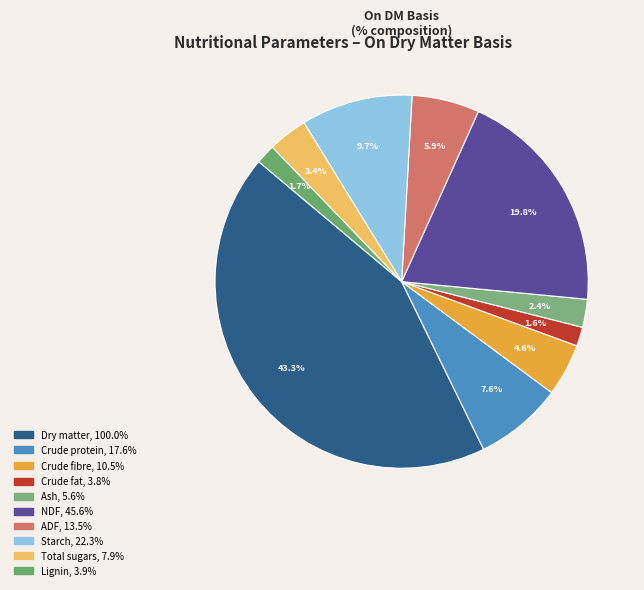

Which has a higher value, Crude protein or Crude fibre?

Crude protein